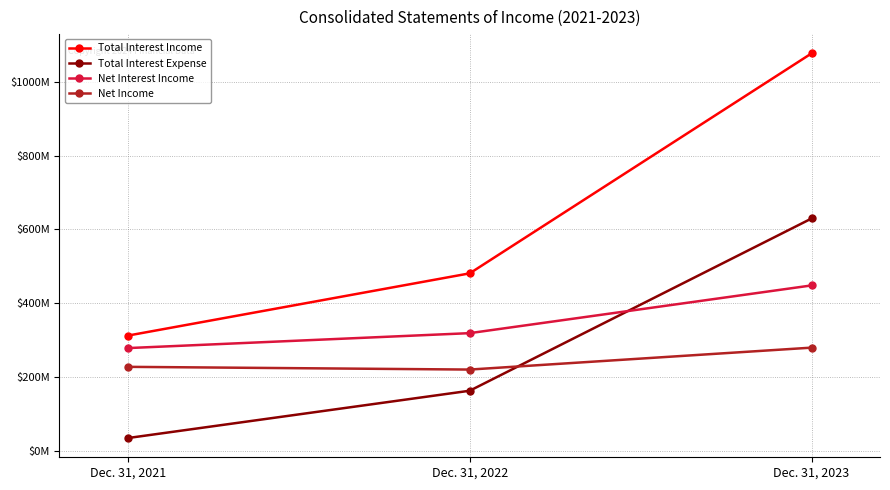

At Dec. 31, 2023, list the series in order from smallest to largest.

Net Income, Net Interest Income, Total Interest Expense, Total Interest Income